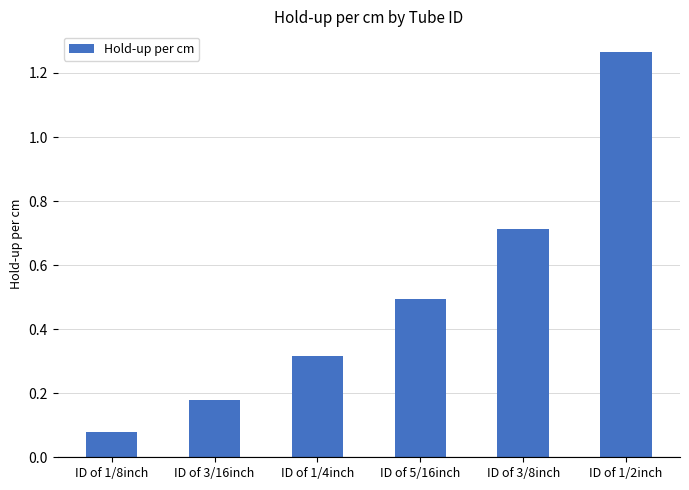

The chart shows a value of 0.7 at ID of 3/8inch. True or false?

True